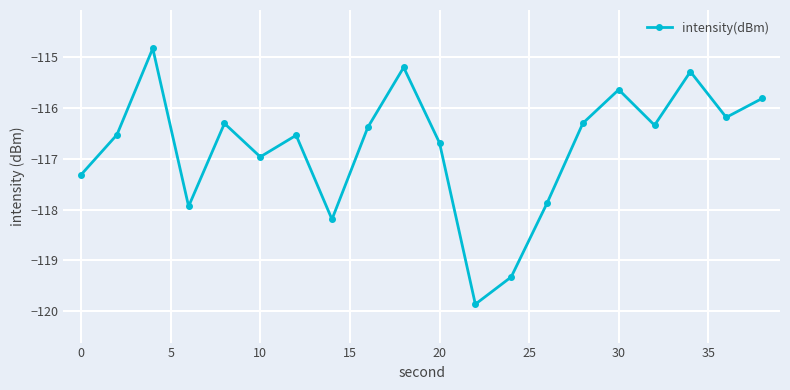

What is the sum of all values?

-2335.5